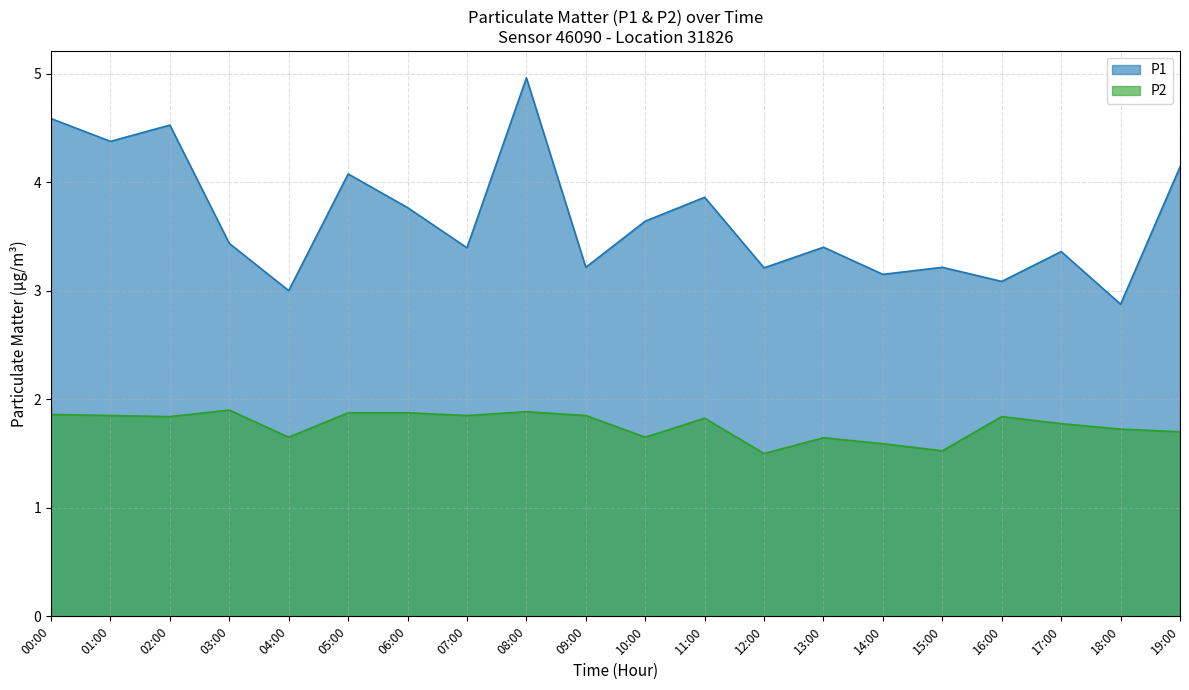

What is the maximum value for P2?

1.9